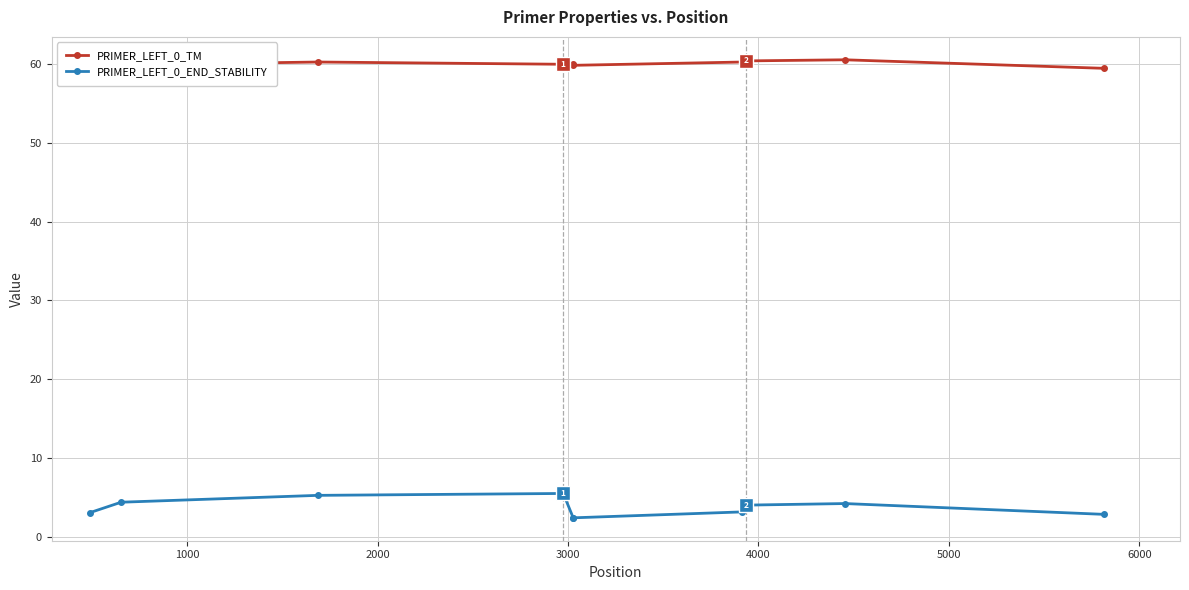

True or false: PRIMER_LEFT_0_END_STABILITY has more than 0 interior local peaks.

True